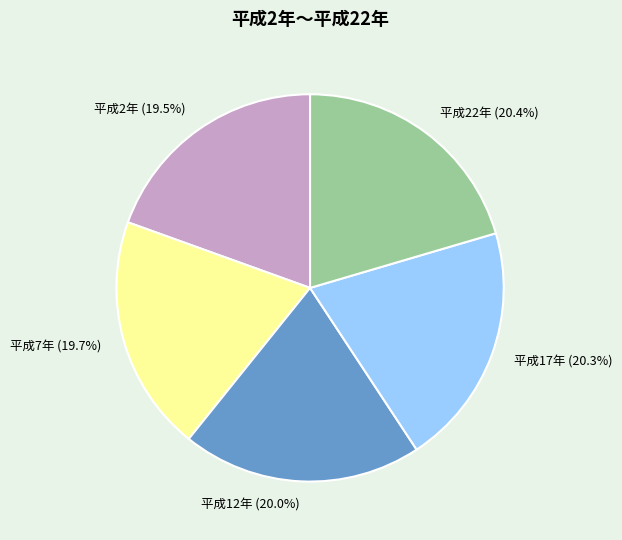

Approximately how many times larger is the value at 平成2年 compared to 平成12年?

1.0